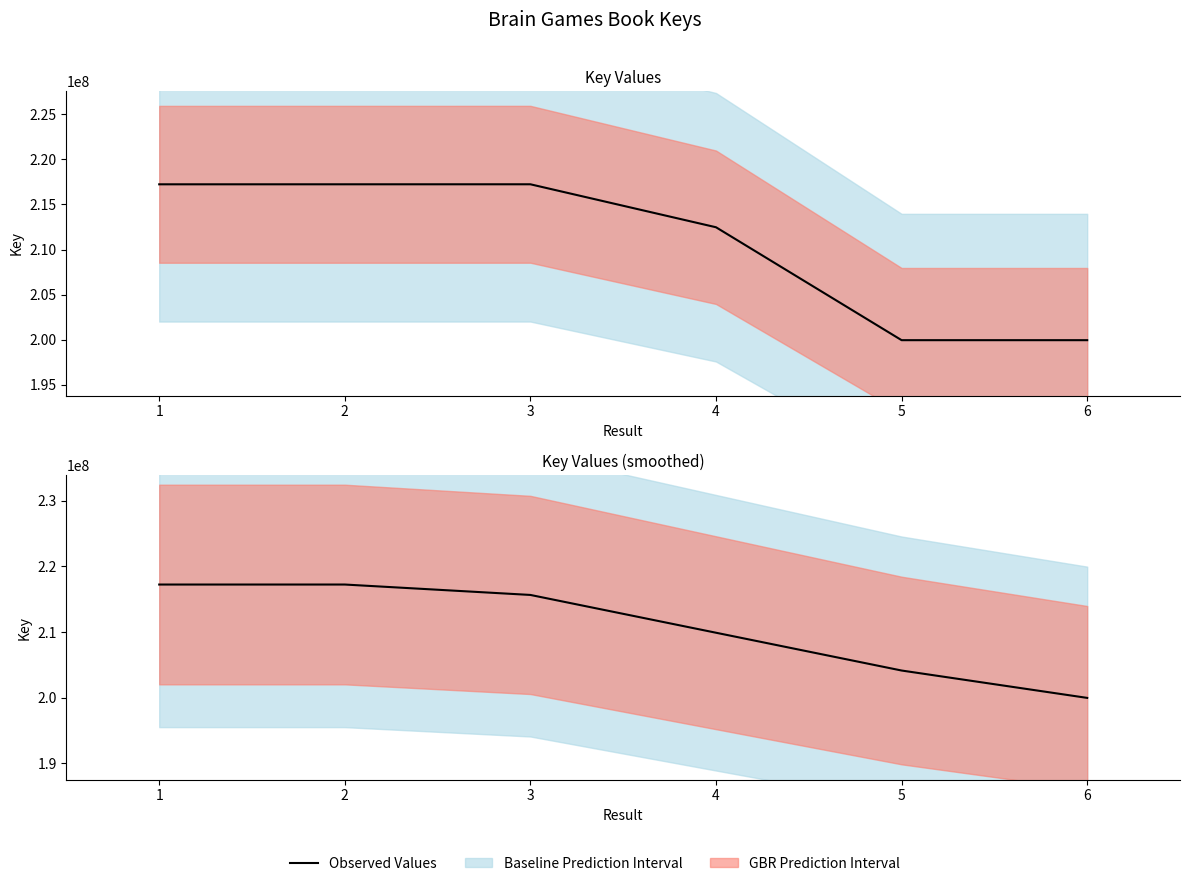

What is the smallest value displayed?

199956957.0